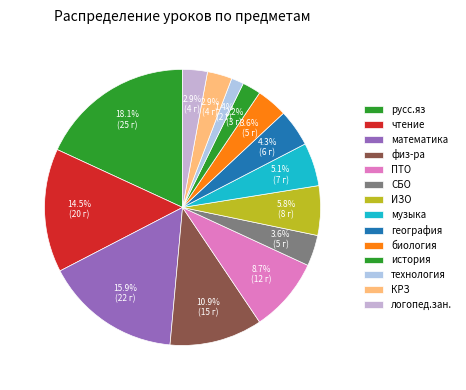

True or false: география accounts for 16% of the total.

False